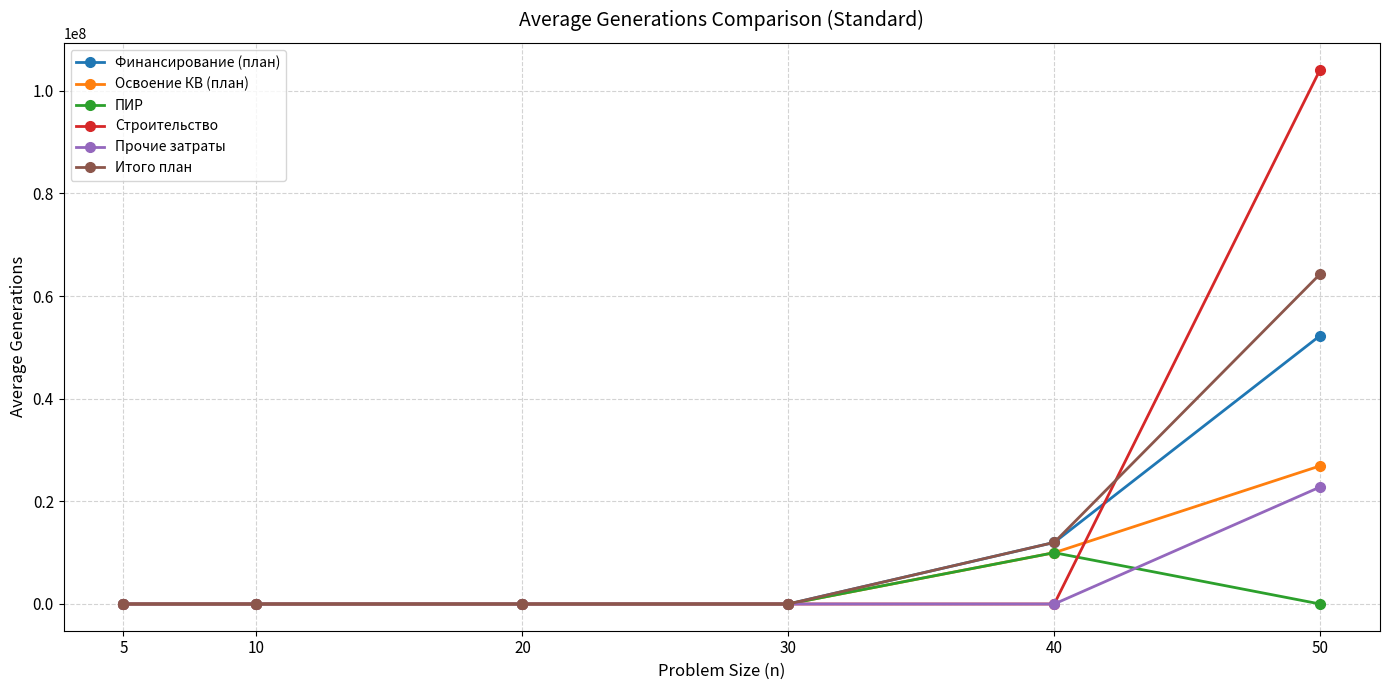

What is the total value across all series at 40?

43984424